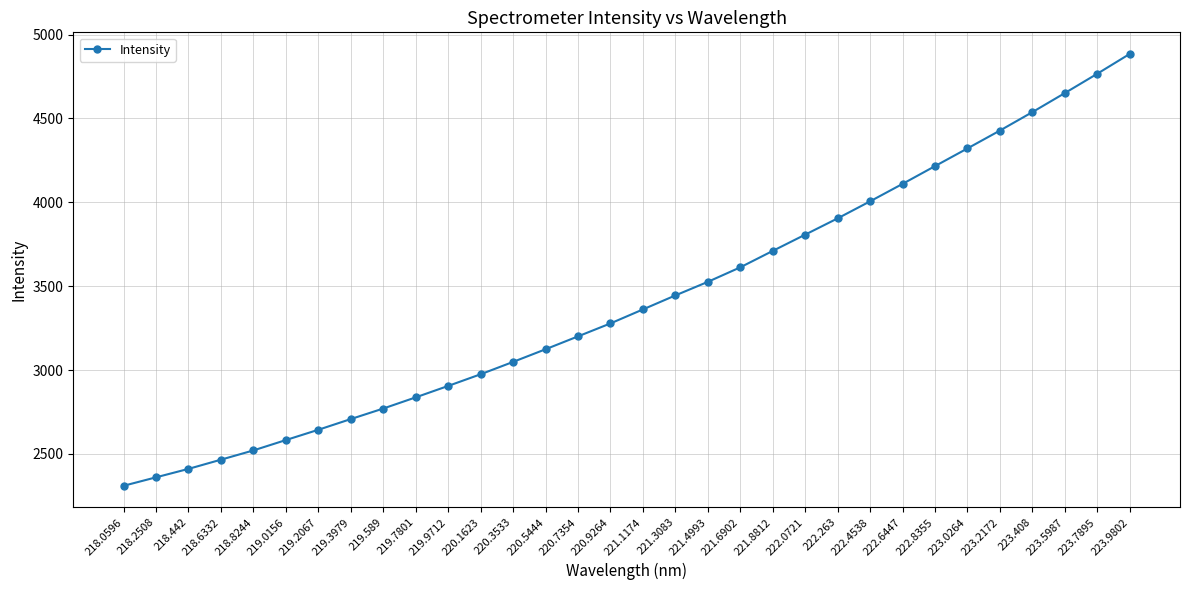

What is the difference between the values at 219.0156 and 223.9802?

2301.9